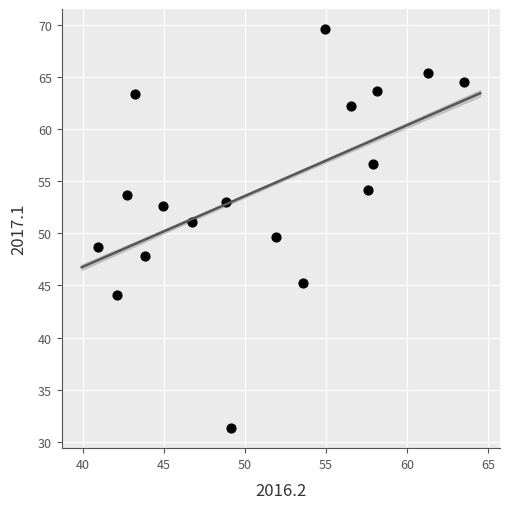

What is the range of Y values (max minus min)?

38.3